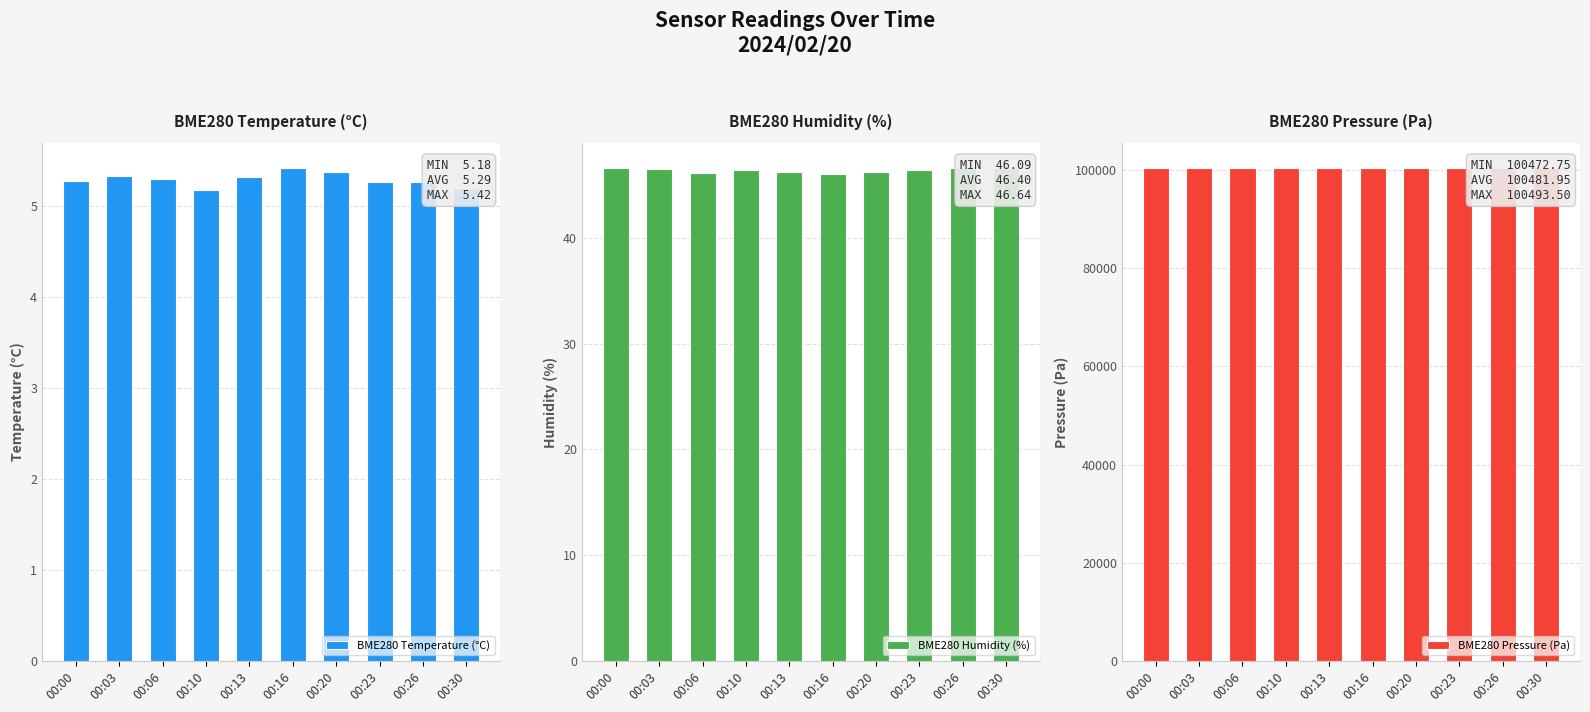

Which series has the widest spread of values?

BME280 Pressure (Pa)